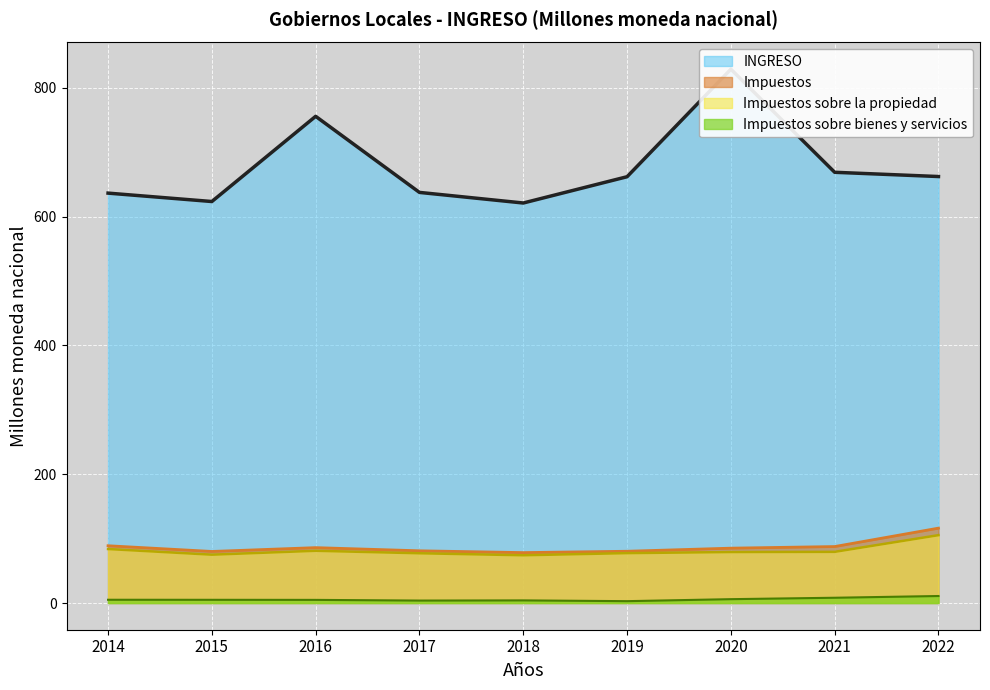

What is the value of the Impuestos sobre la propiedad (line) point at the 8th from the left?

79.5